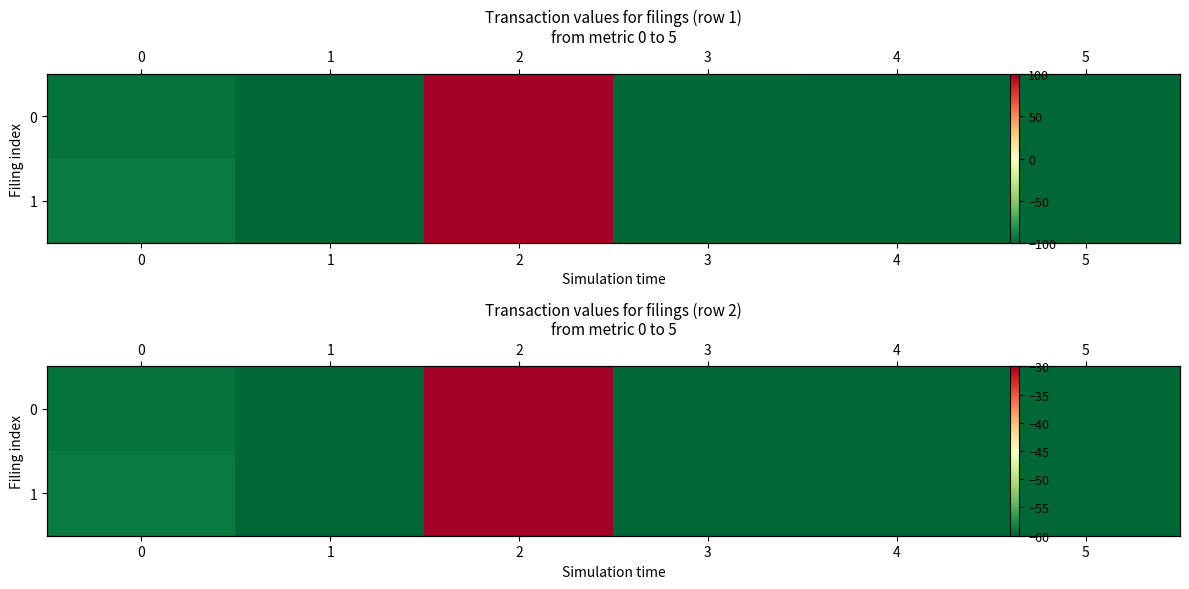

At how many categories does at least one series exceed -40?

1